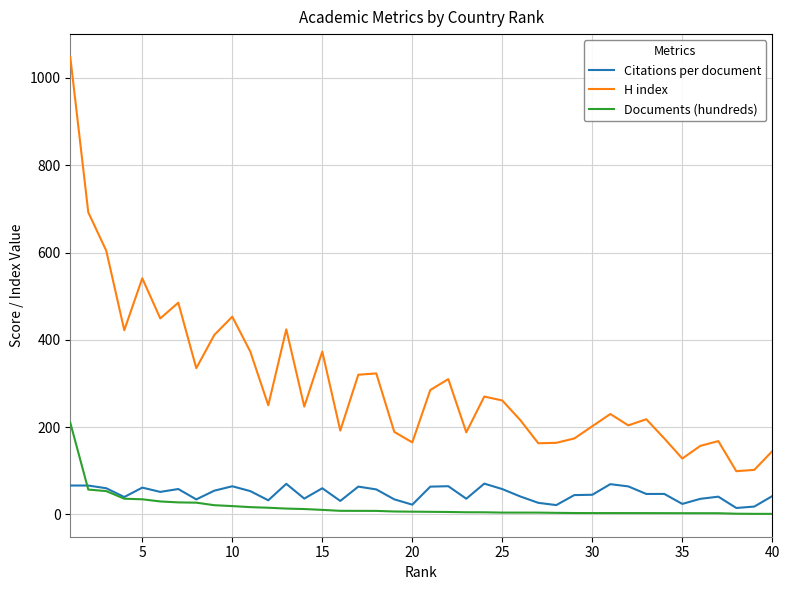

True or false: Documents (hundreds) and H index intersect in this chart.

False